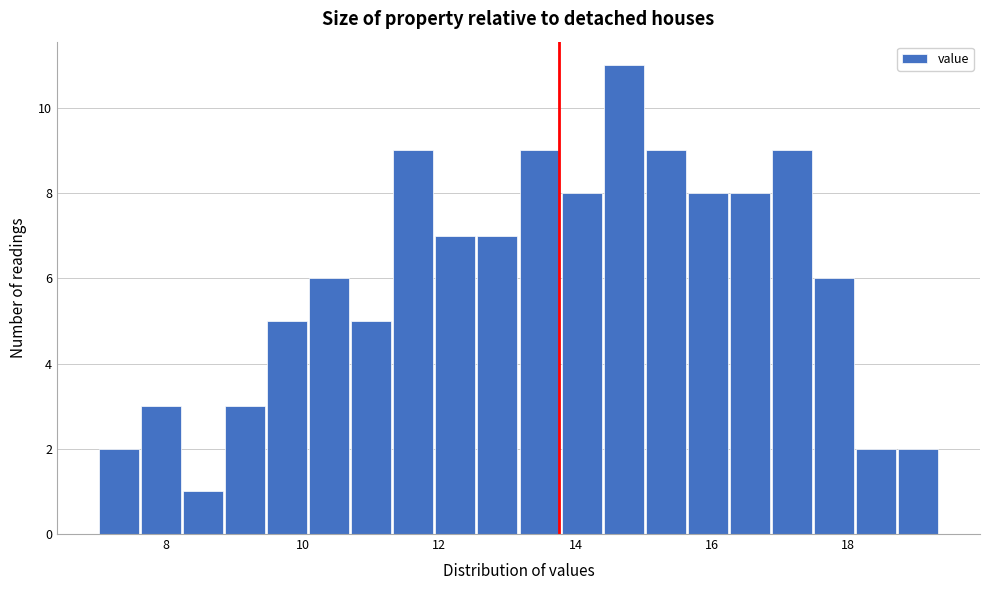

Read against the x-axis, roughly where is the centre of the tallest bar?

14.8